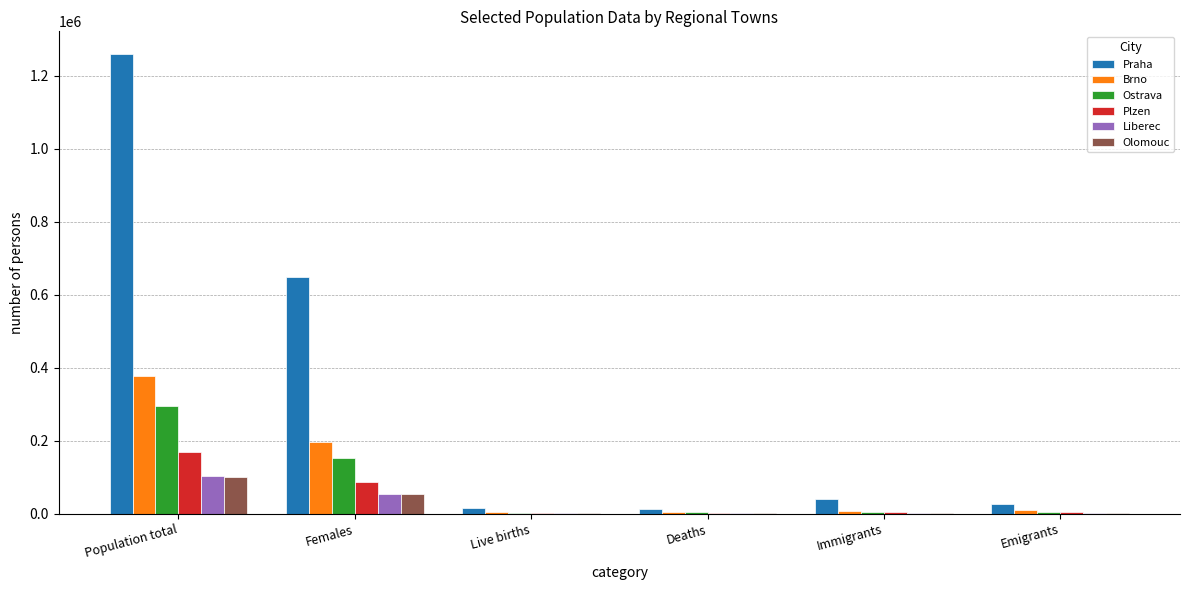

Is it true that Praha equals 907792 at Females?

False